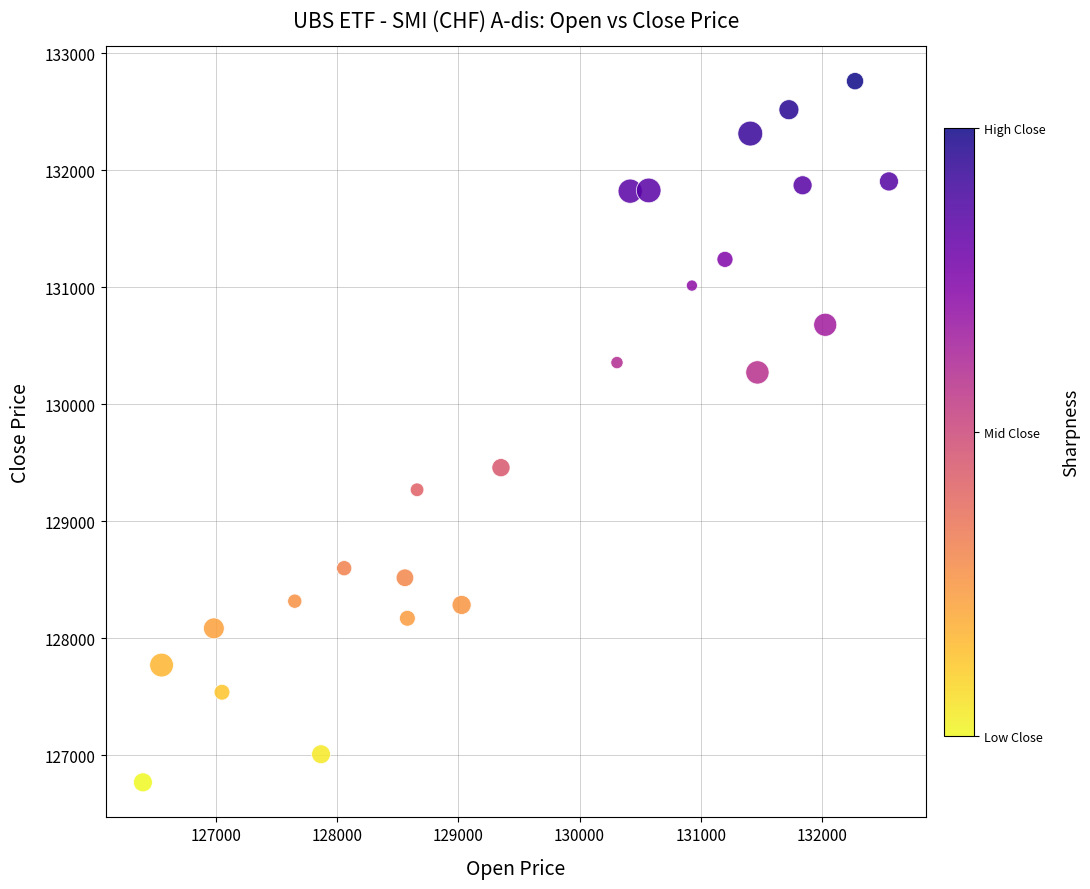

What Y value in the scatter plot is closest to 129766?

129459